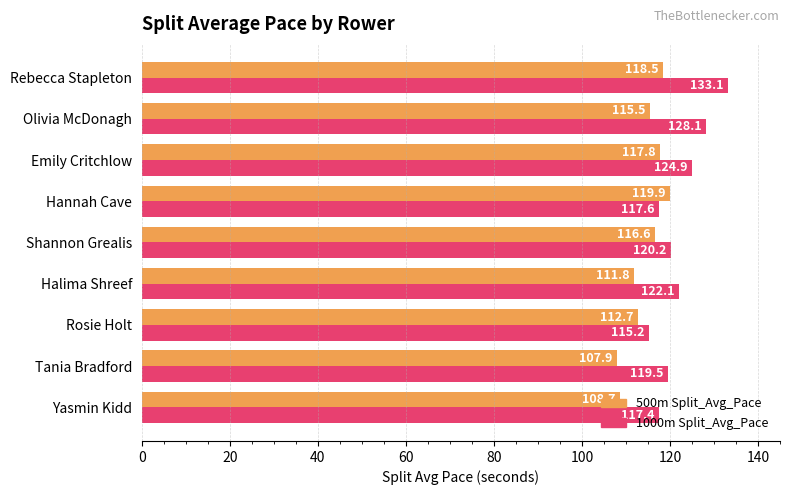

Rank the series by their average value, from lowest to highest.

500m Split_Avg_Pace, 1000m Split_Avg_Pace